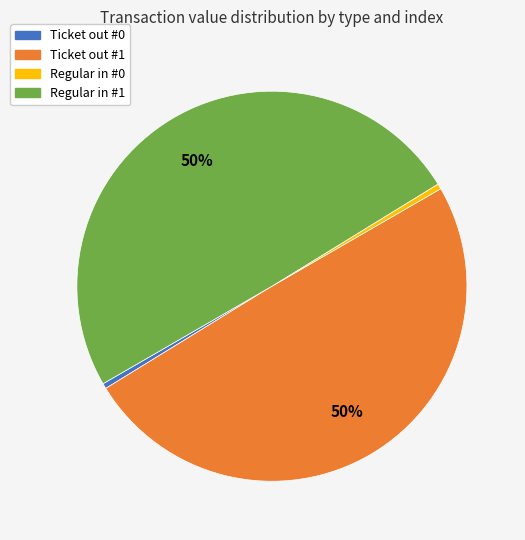

To the nearest percent, what is the average slice percentage?

25%